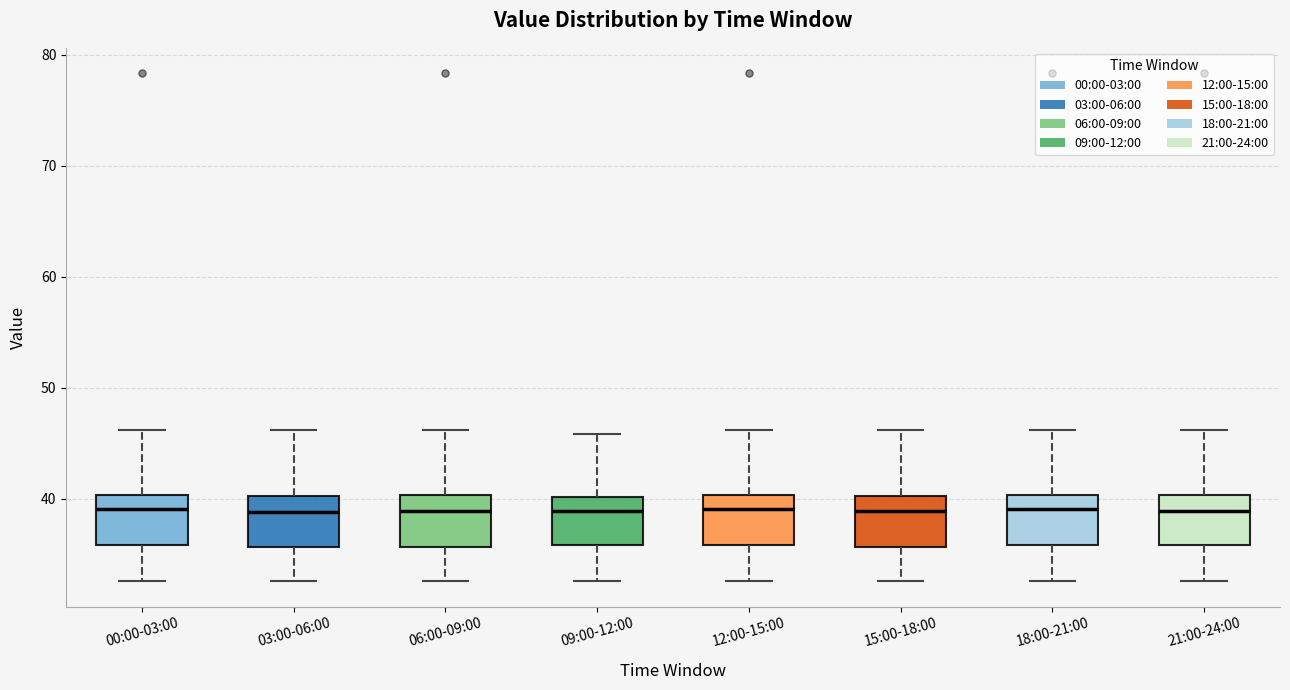

Where is the upper edge of the box for 15:00-18:00 on the y-axis? The values are not printed on the chart, so give them approximately, as read against the axis.

40